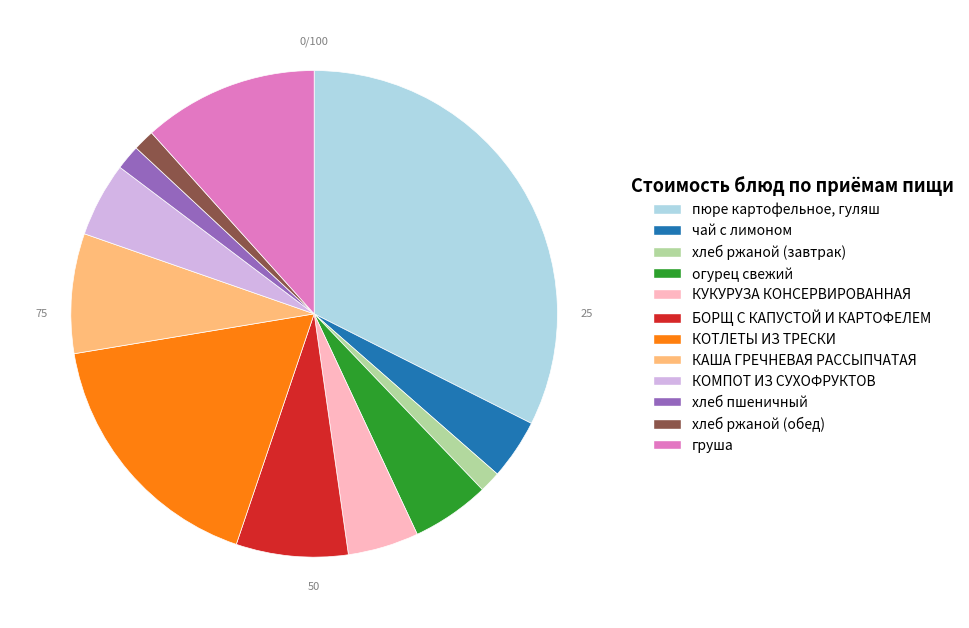

Does any single category account for the majority?

No